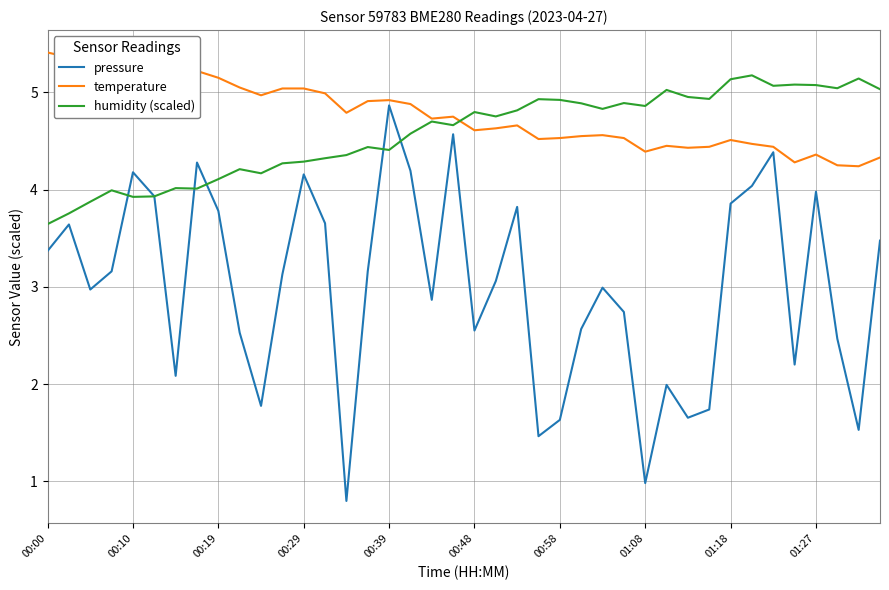

List the series in order of their peak value, highest first.

temperature, humidity (scaled), pressure